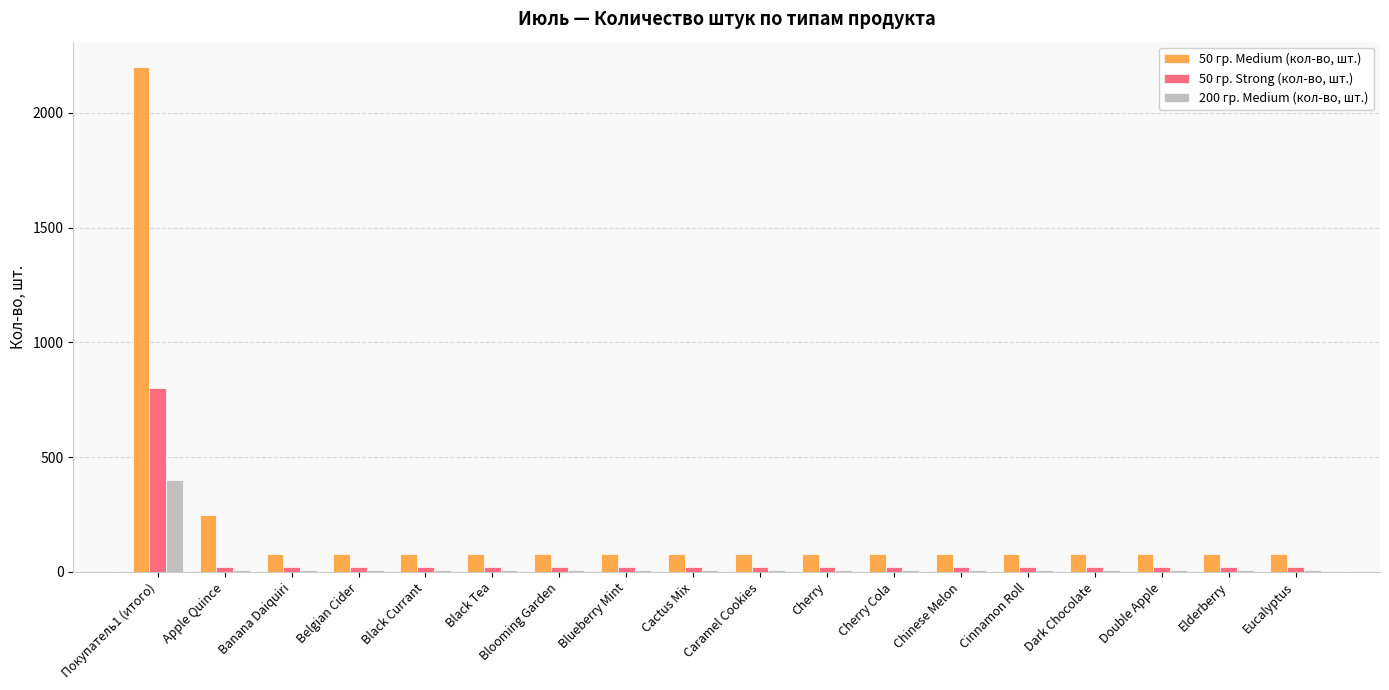

What is the value of the 50 гр. Medium (кол-во, шт.) bar at the 1st from the left?

2200